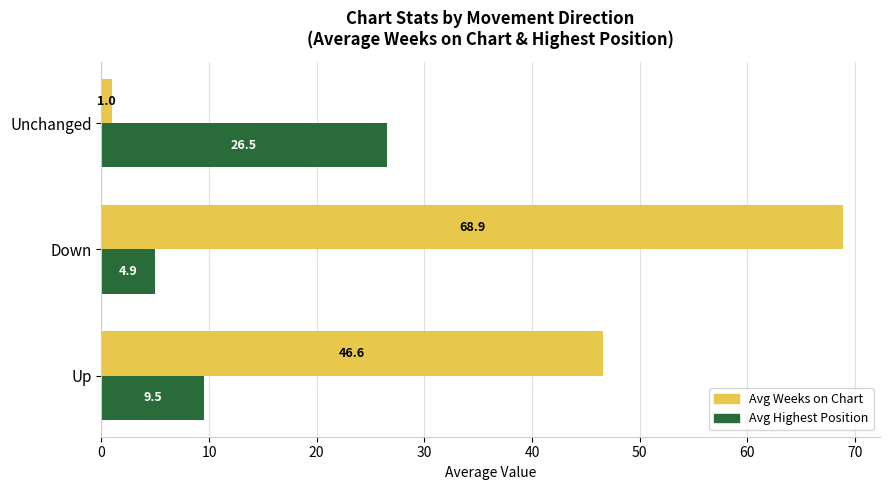

At how many categories does at least one series exceed 9?

3